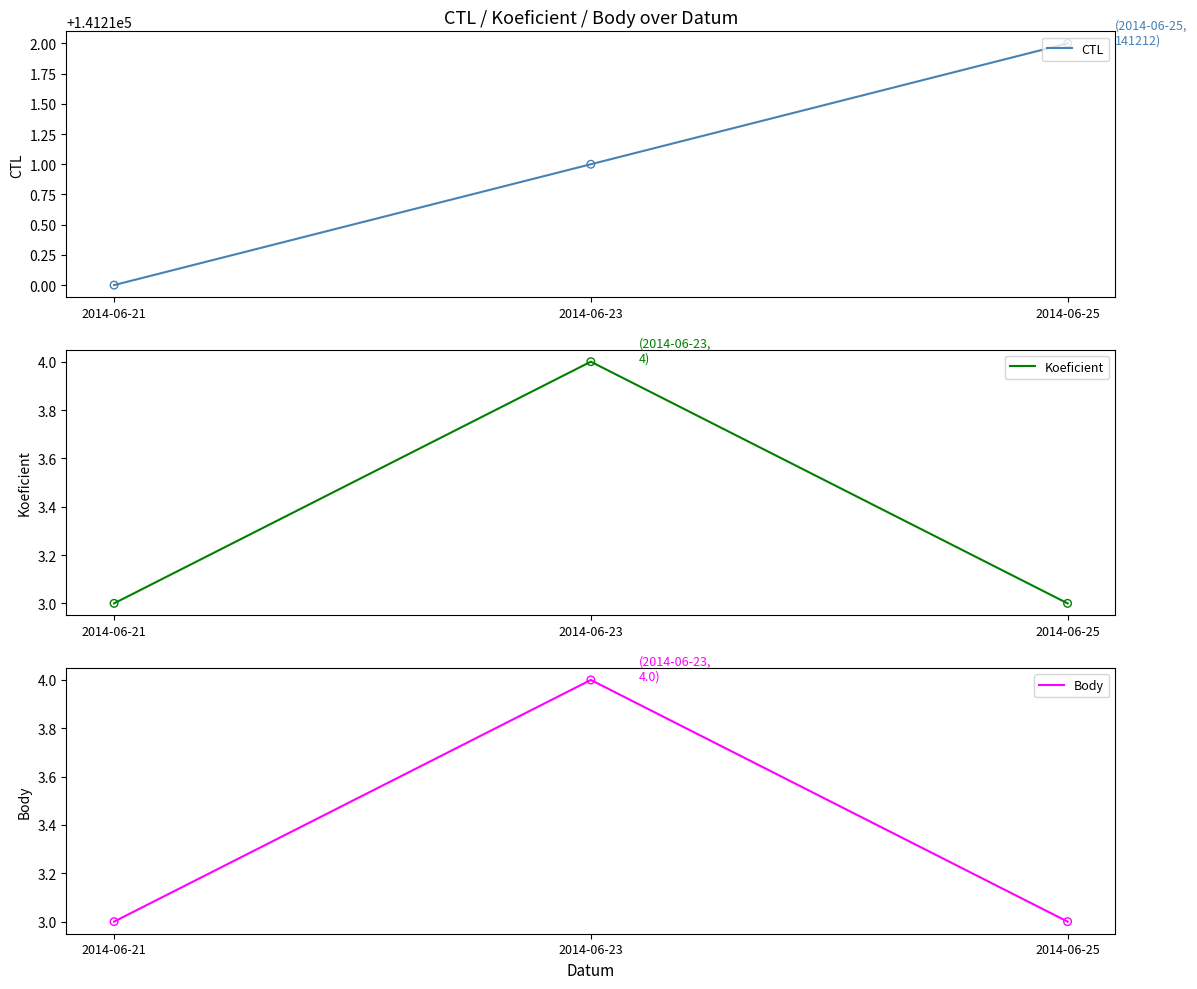

Which series has the widest spread of Y values?

CTL